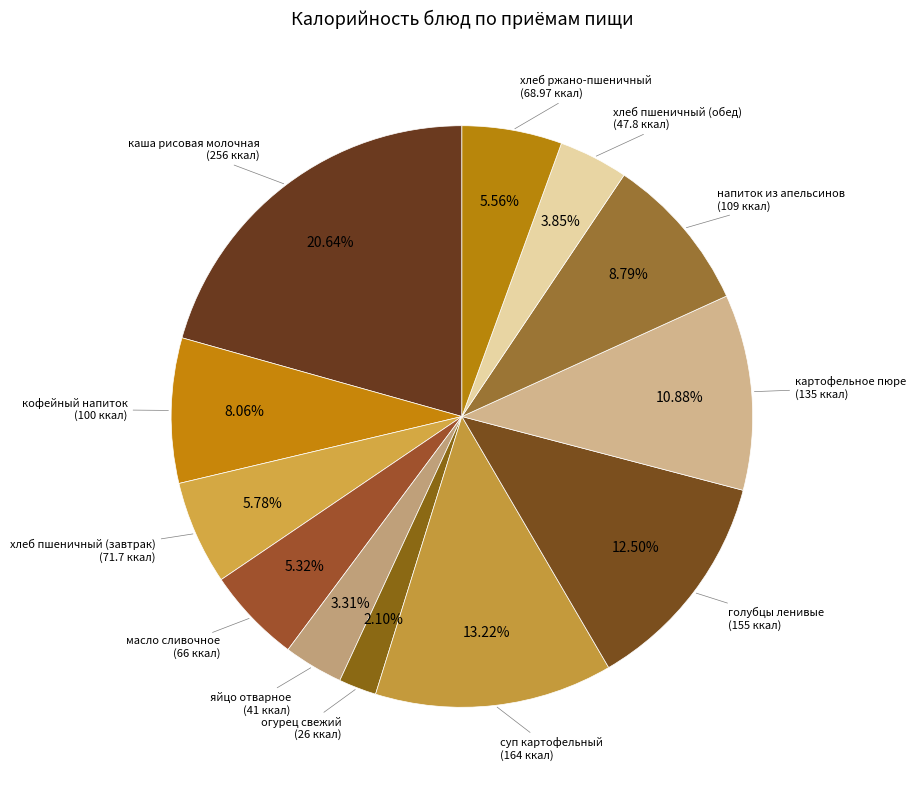

Count the number of slices in the pie.

12